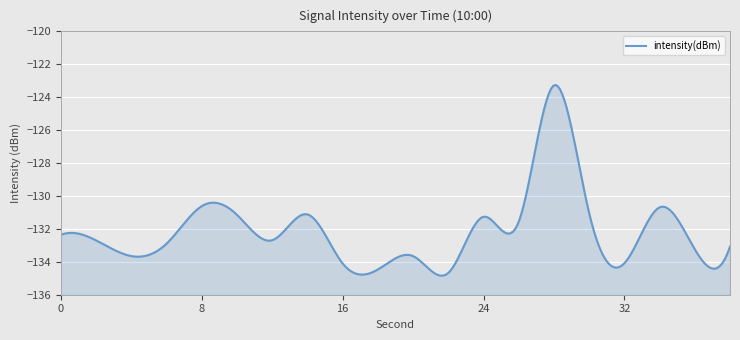

What is the difference between the maximum and minimum values?

11.4